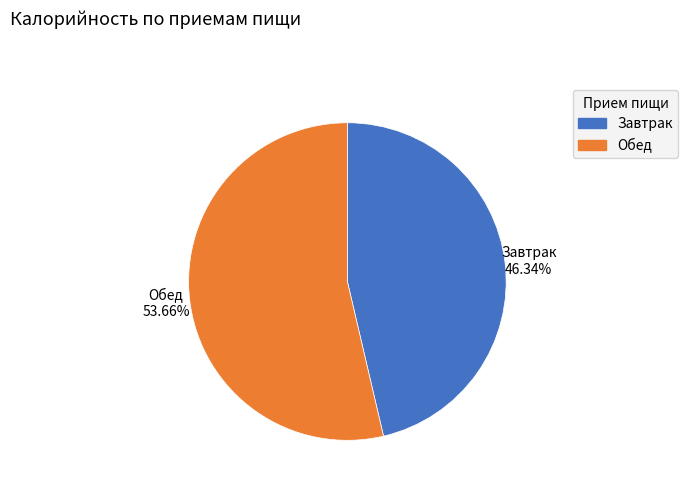

True or false: Завтрак accounts for 33% of the total.

False